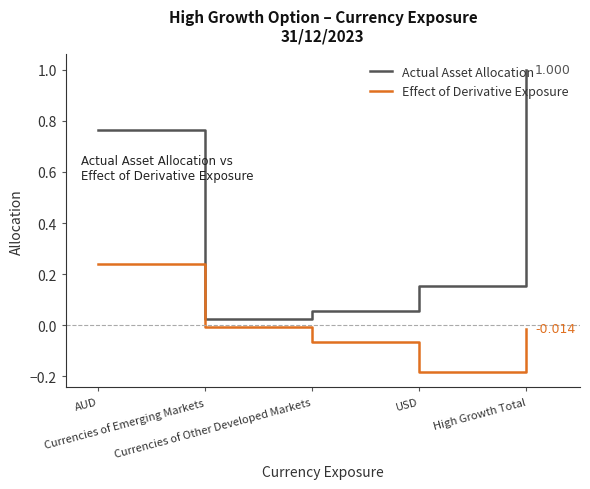

At which label does Actual Asset Allocation reach its minimum?

Currencies of Emerging Markets